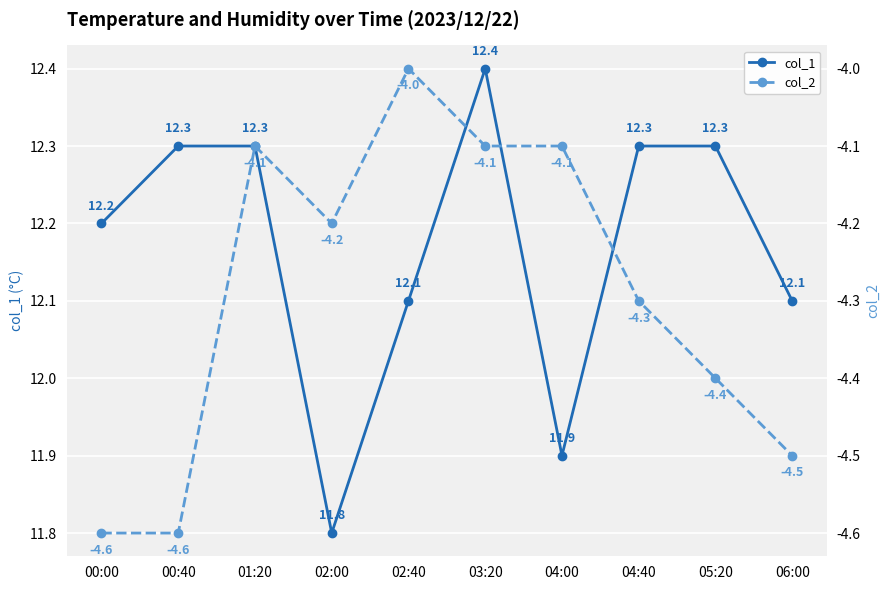

What are all the series names shown in the legend?

col_1, col_2